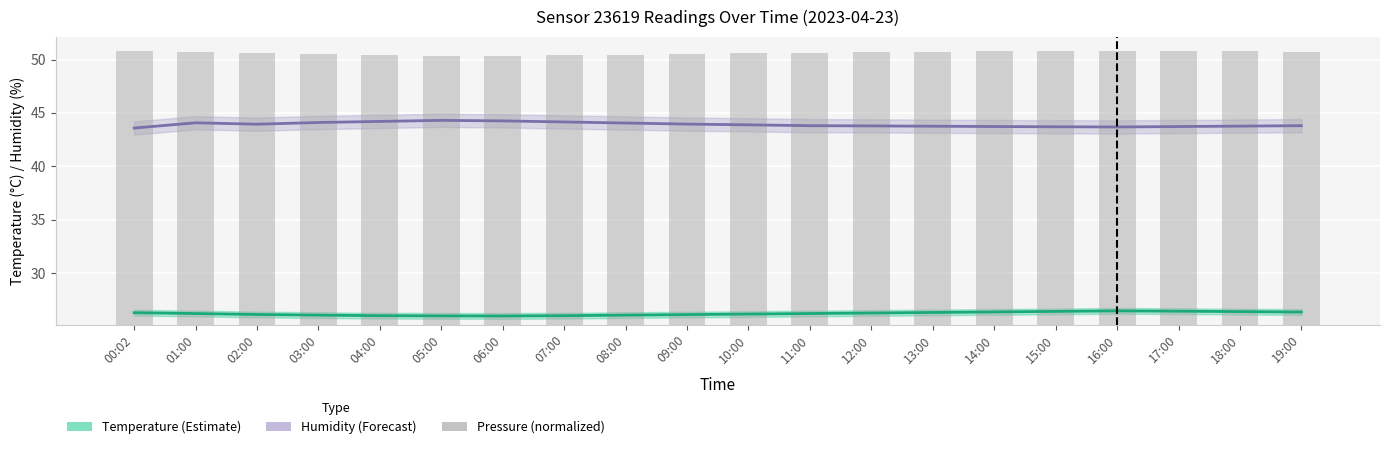

Which label corresponds to the smallest value in the chart?

06:00